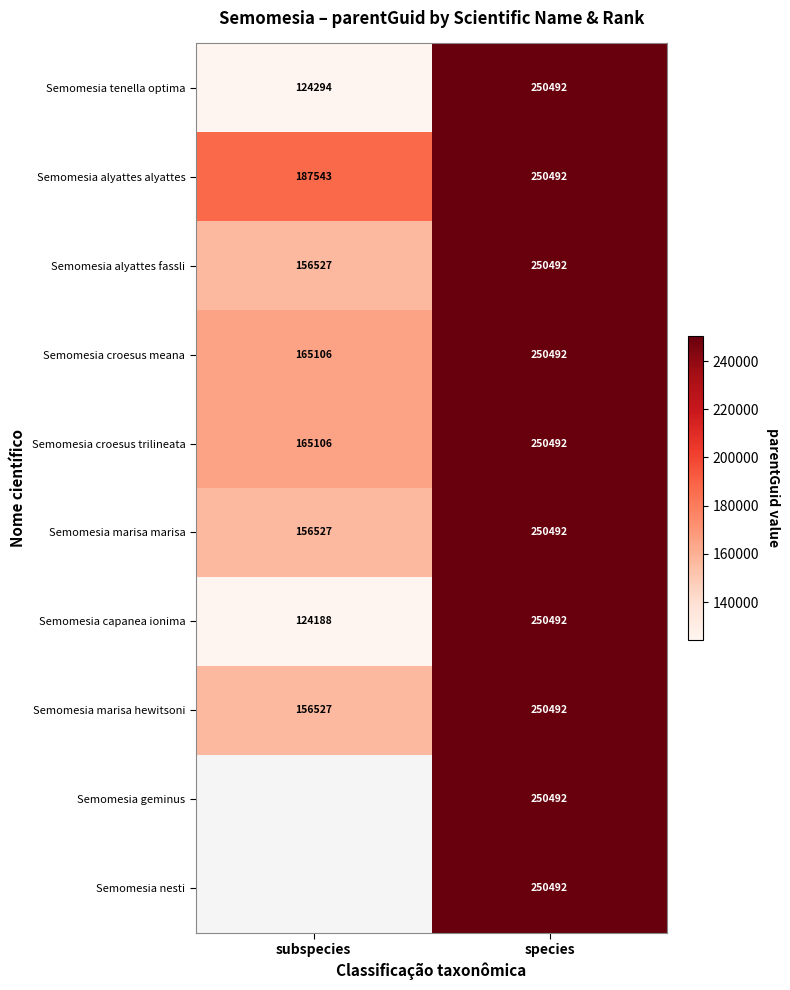

Count the number of categories in the chart.

2